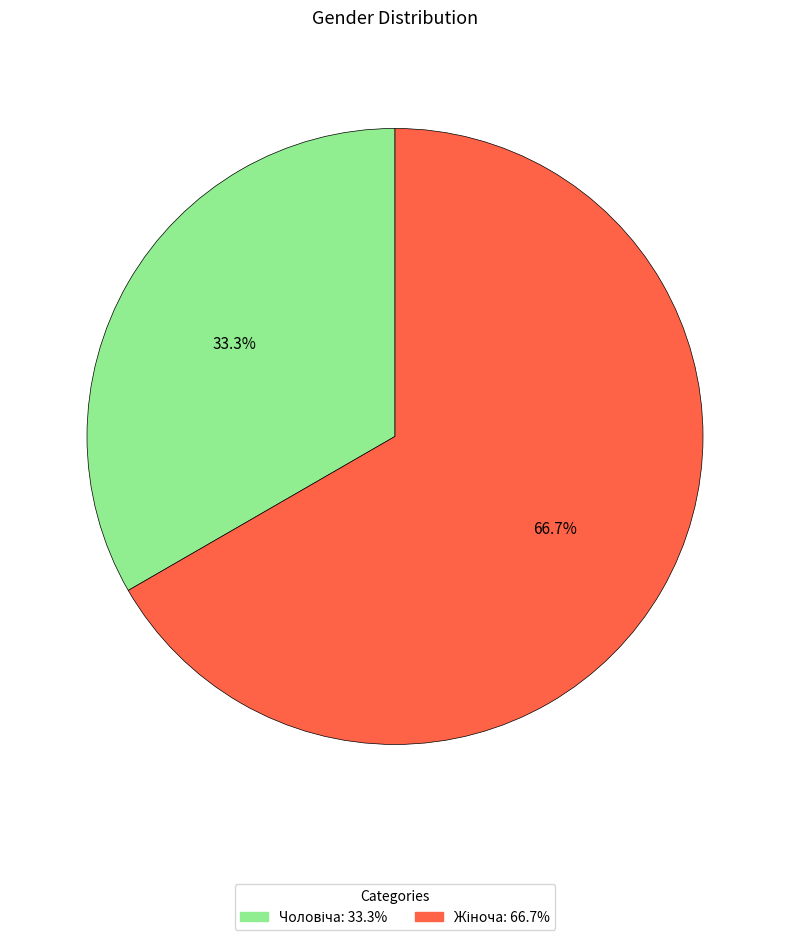

Is there any slice that represents more than half of the pie?

Yes